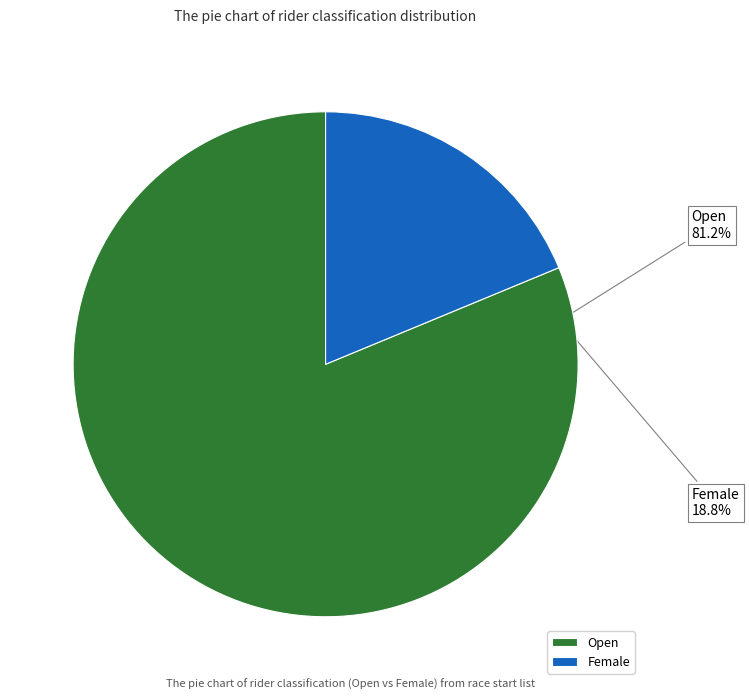

Rank the categories by value from highest to lowest.

Open, Female